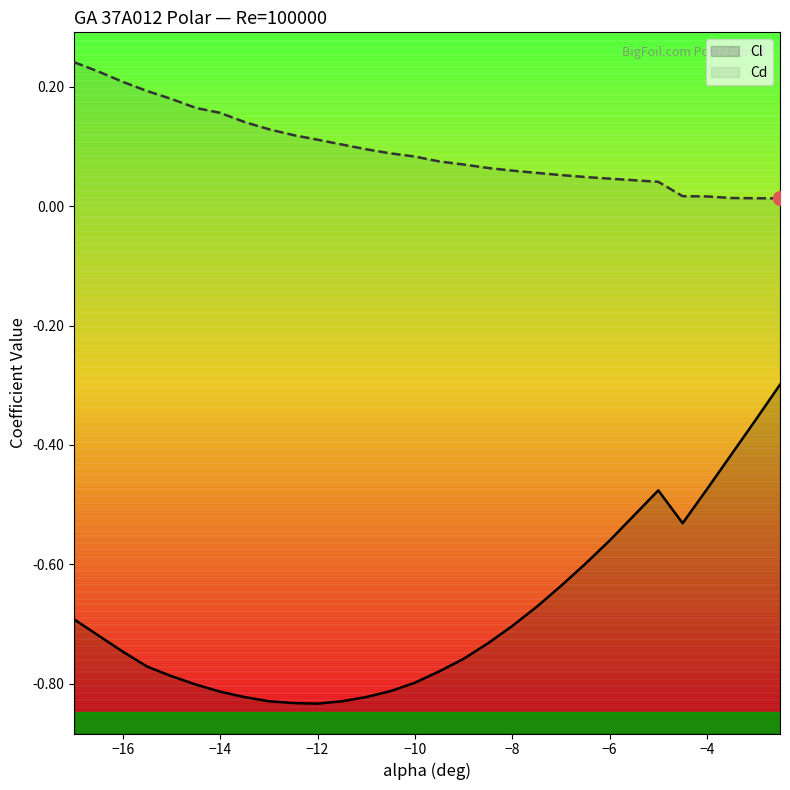

Which series has the largest range (max minus min)?

Cl